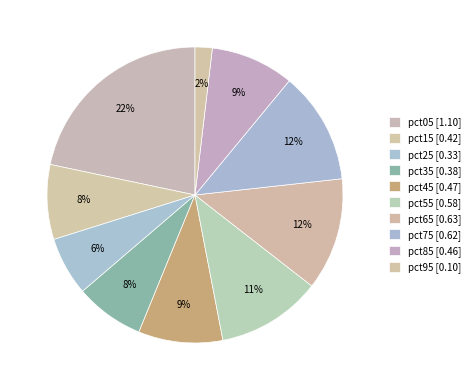

Is it true that pct05 is 22% of the pie?

True